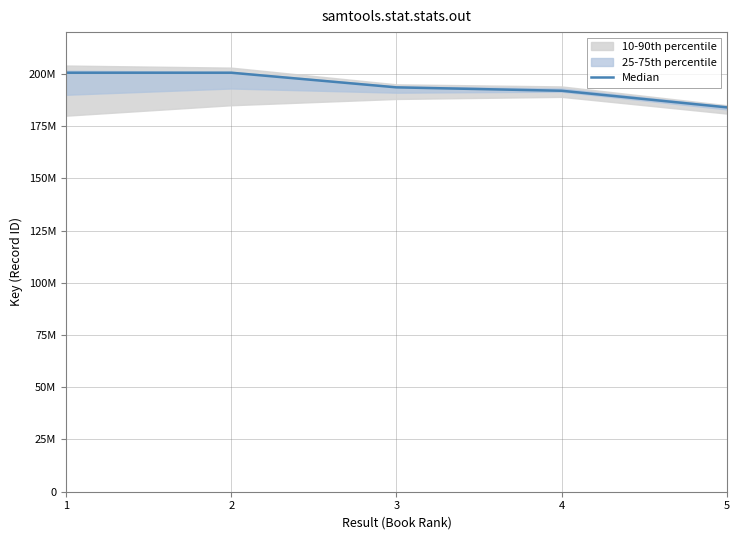

The chart shows a value of 58598024 at 2. True or false?

False